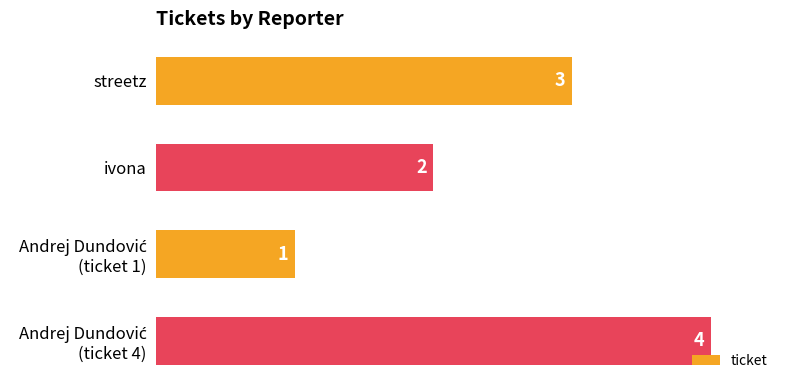

What is the value of the 1st bar from the top?

3